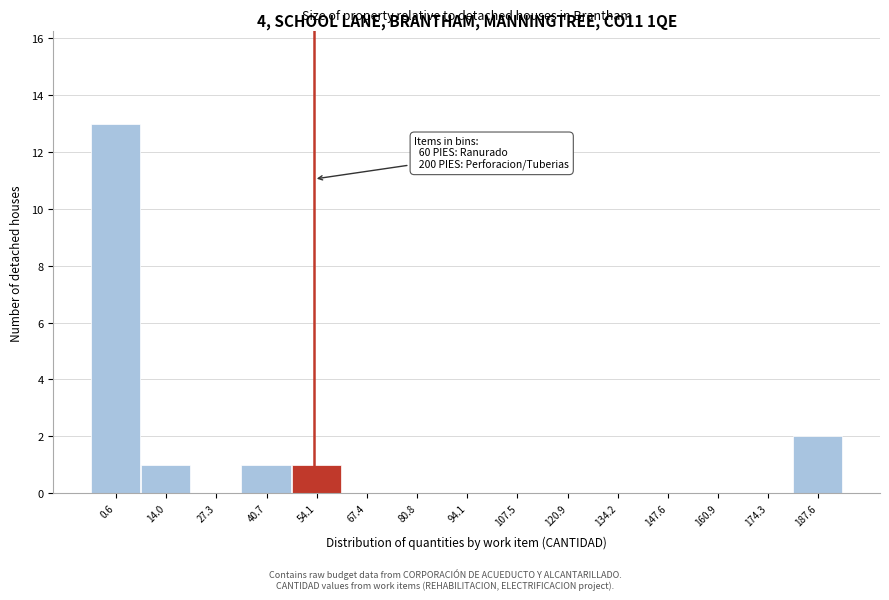

Reading left to right, what are all the values shown in this chart?

0.6=13	14.0=1	27.3=0	40.7=1	54.1=1	67.4=0	80.8=0	94.1=0	107.5=0	120.9=0	134.2=0	147.6=0	160.9=0	174.3=0	187.6=2